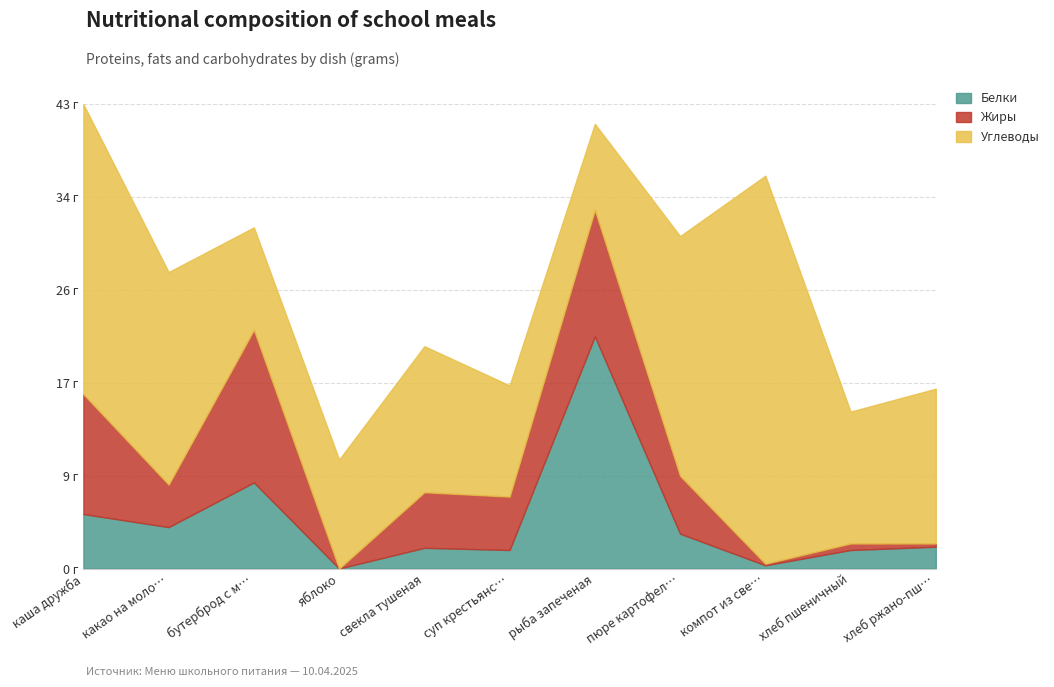

At how many categories does at least one series exceed 19?

5